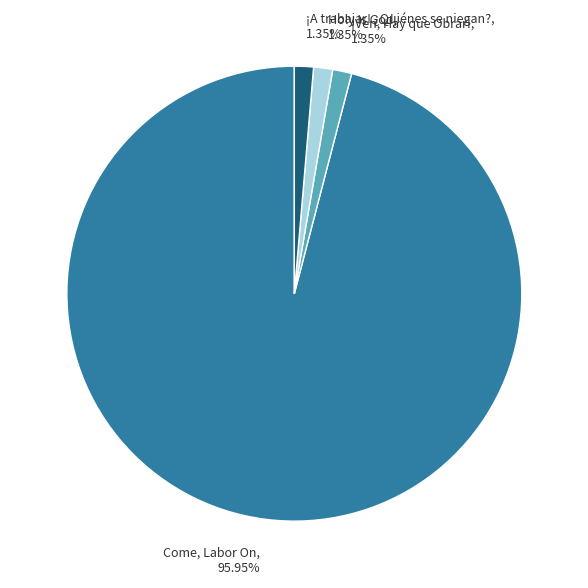

True or false: Come, Labor On accounts for 82% of the total.

False